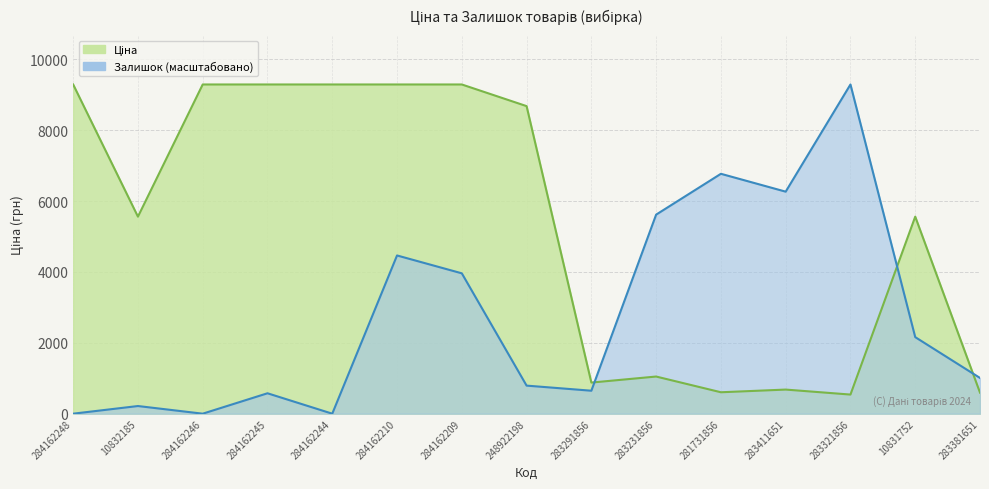

True or false: Залишок has more than 2 interior local peaks.

True